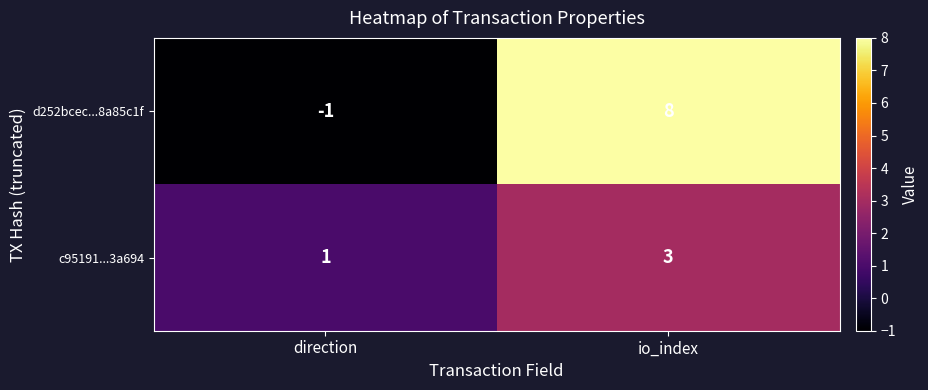

True or false: c95191...3a694 has a value of 1 at io_index.

False